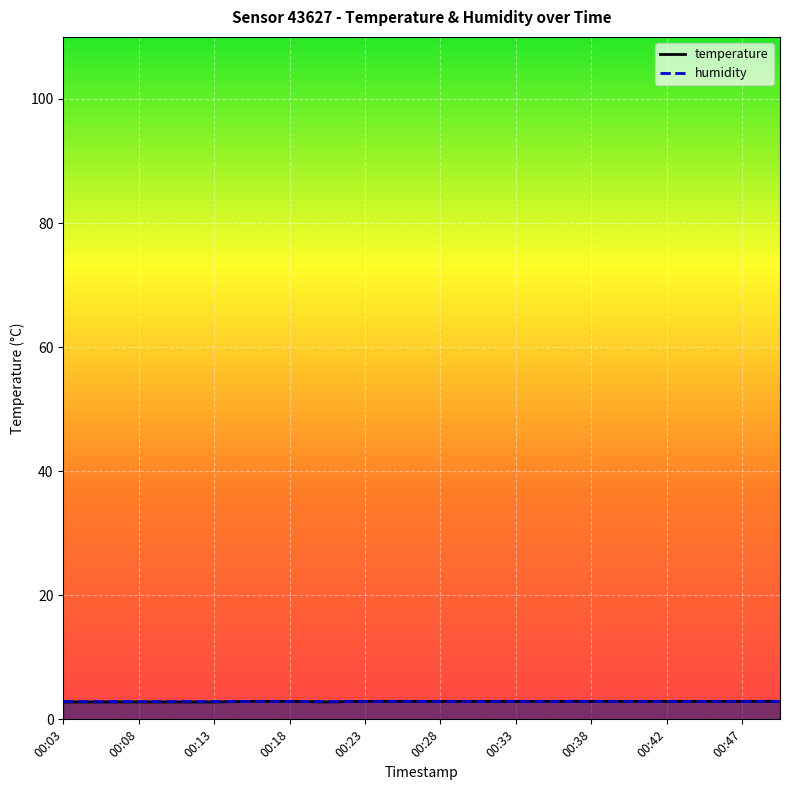

Is it true that temperature equals 2.8 at 00:03?

True